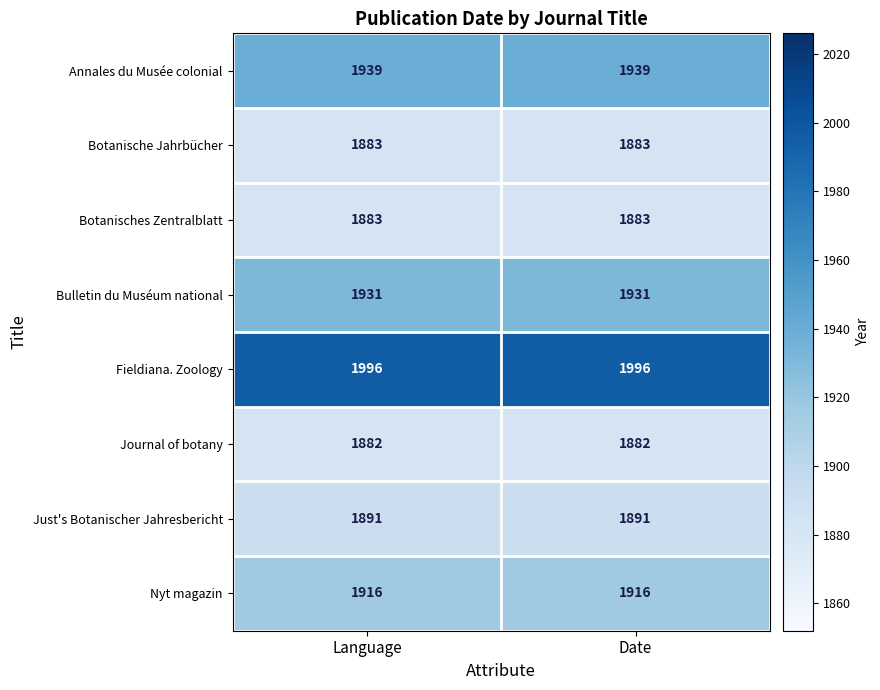

What is the difference between the highest and lowest values at Language?

114